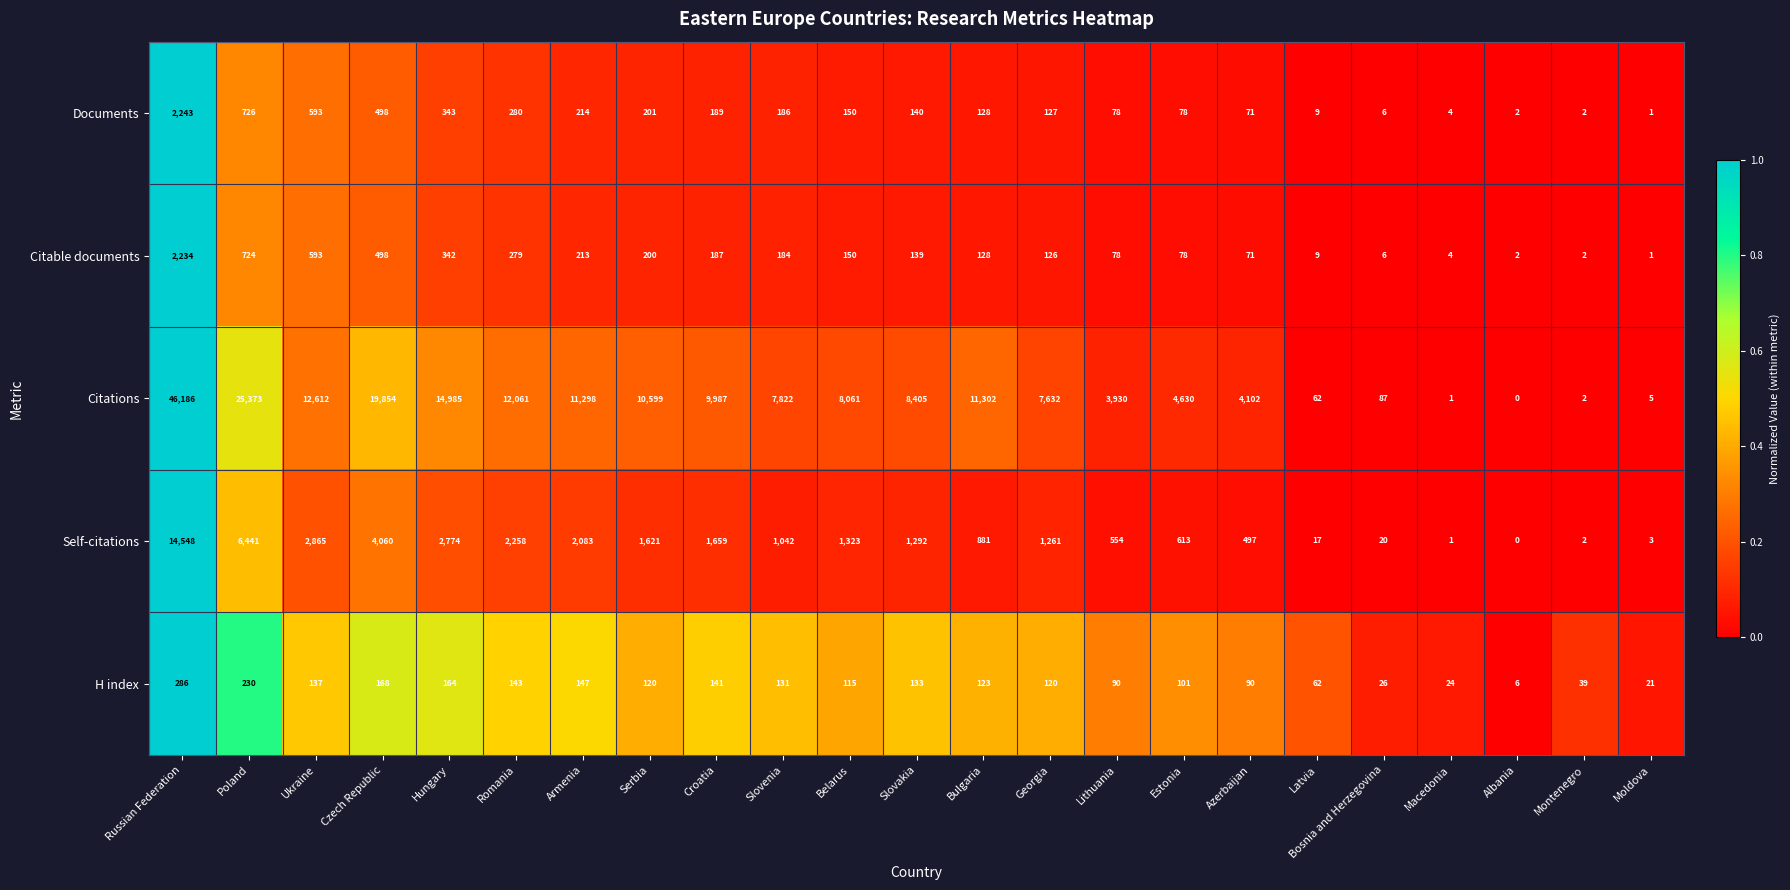

How many series are shown in this chart?

5